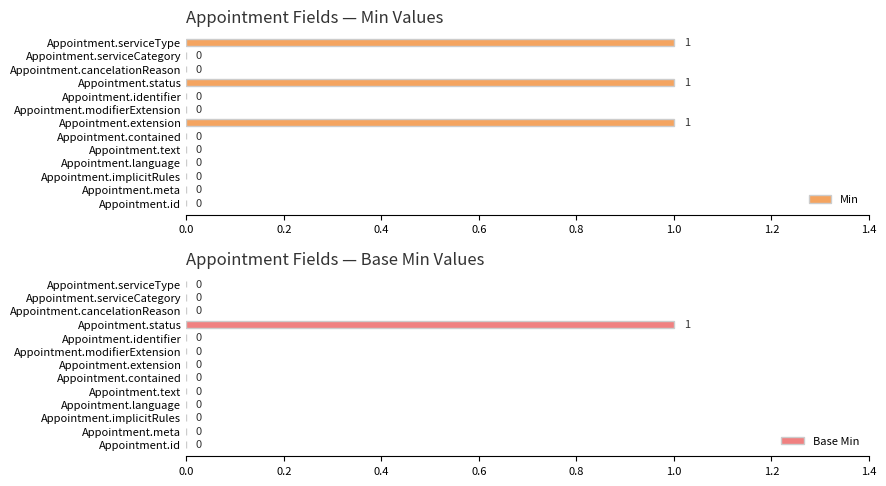

The Min series shows 1 at Appointment.serviceType. True or false?

True